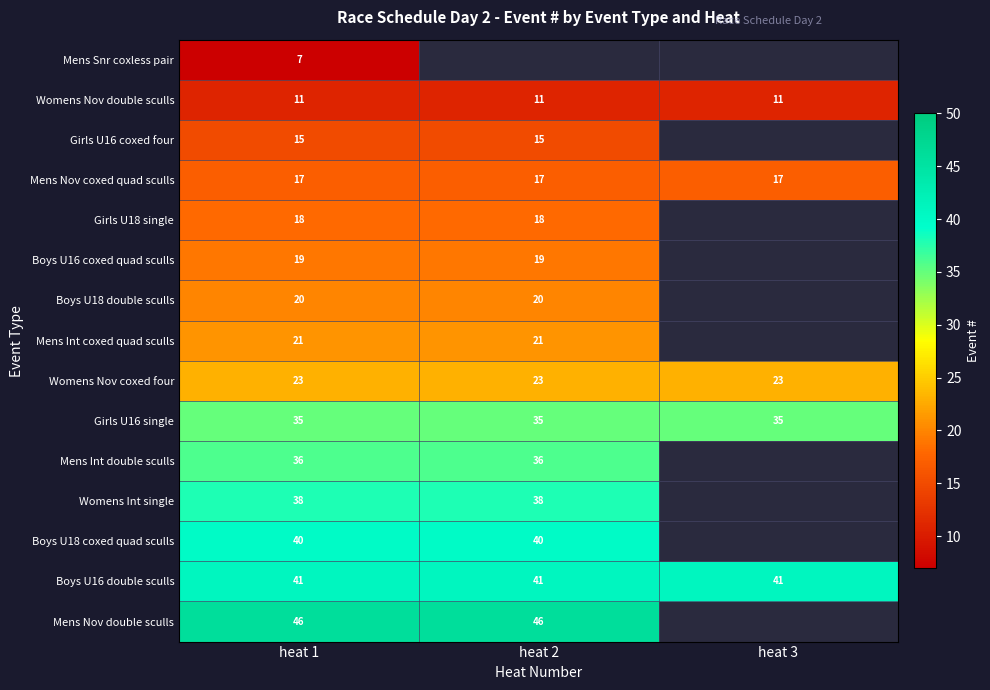

At heat 1, list the series in order from smallest to largest.

Mens Snr coxless pair, Womens Nov double sculls, Girls U16 coxed four, Mens Nov coxed quad sculls, Girls U18 single, Boys U16 coxed quad sculls, Boys U18 double sculls, Mens Int coxed quad sculls, Womens Nov coxed four, Girls U16 single, Mens Int double sculls, Womens Int single, Boys U18 coxed quad sculls, Boys U16 double sculls, Mens Nov double sculls